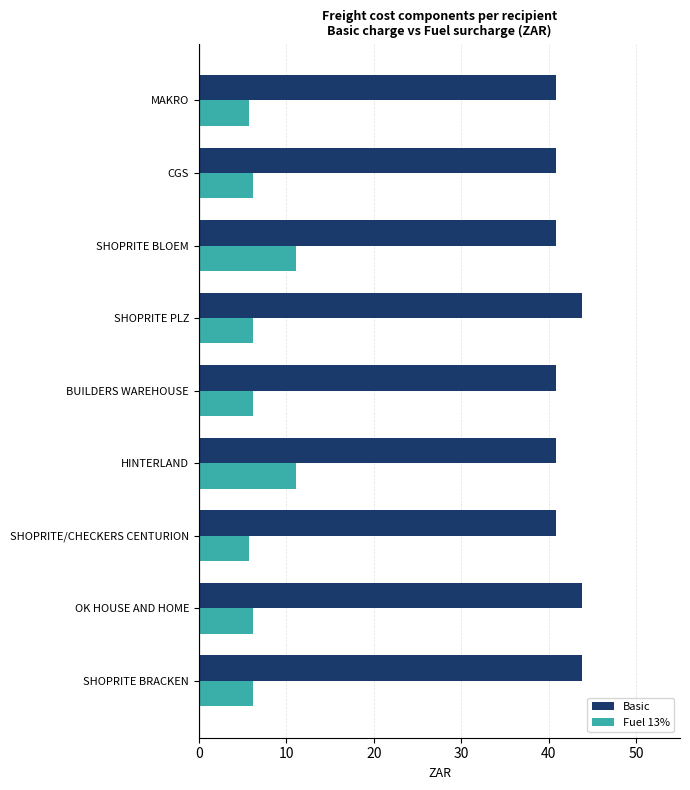

Count the Basic values in the range 40 to 43.

6